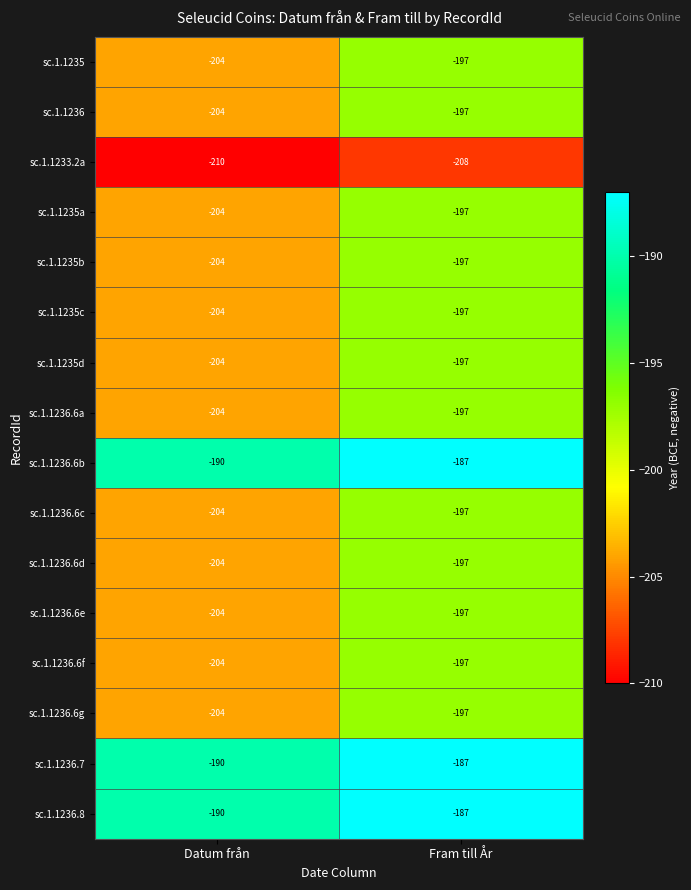

At which label does sc.1.1235b reach its minimum?

Datum från